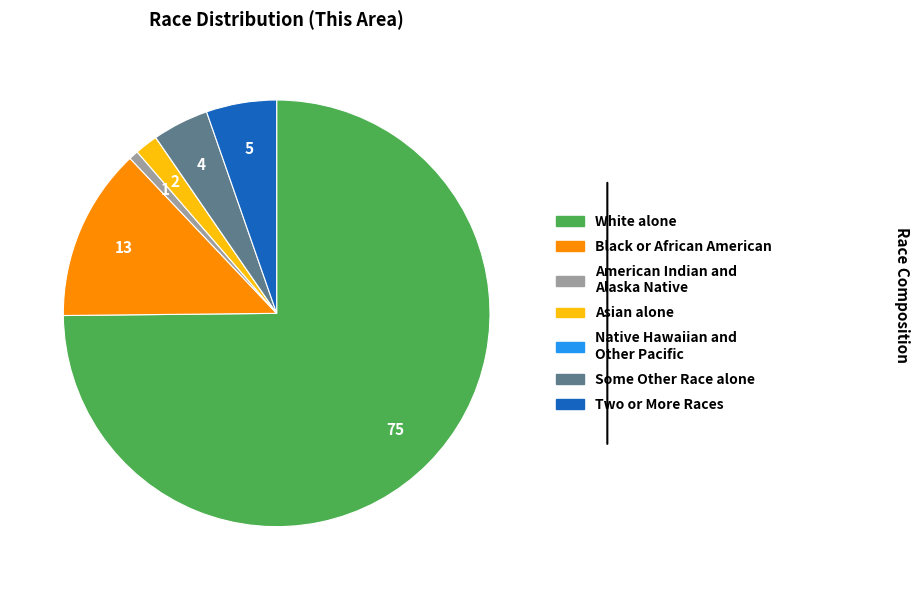

Is there a majority slice in this chart?

Yes